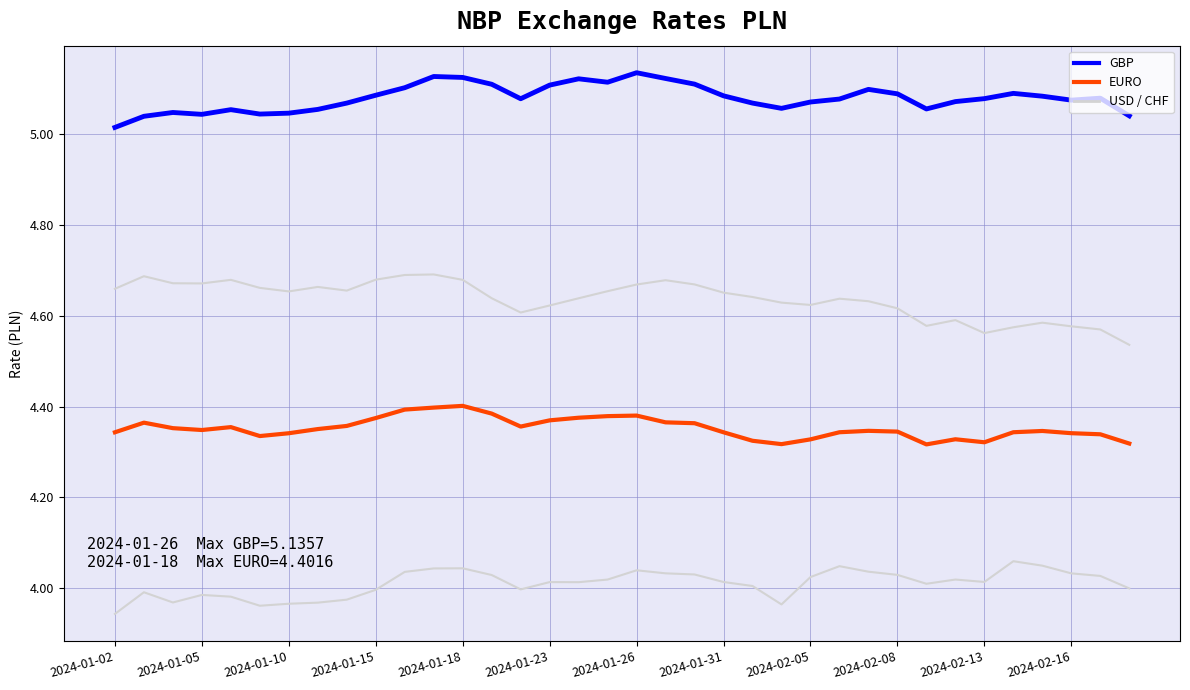

How many lines are shown in the chart?

4